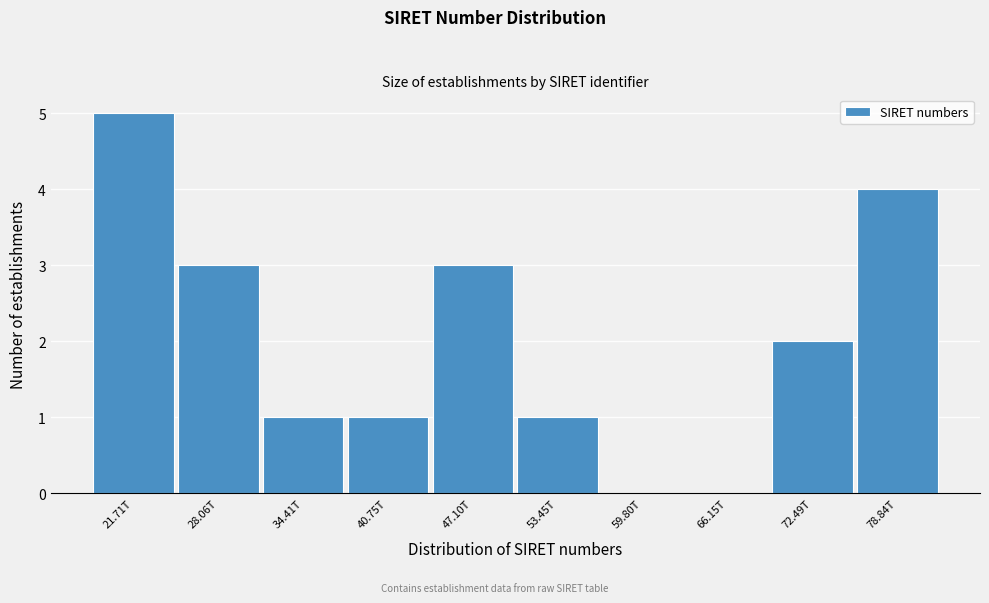

Reading left to right, extract all data points from this chart.

21.71T=5	28.06T=3	34.41T=1	40.75T=1	47.10T=3	53.45T=1	59.80T=0	66.15T=0	72.49T=2	78.84T=4